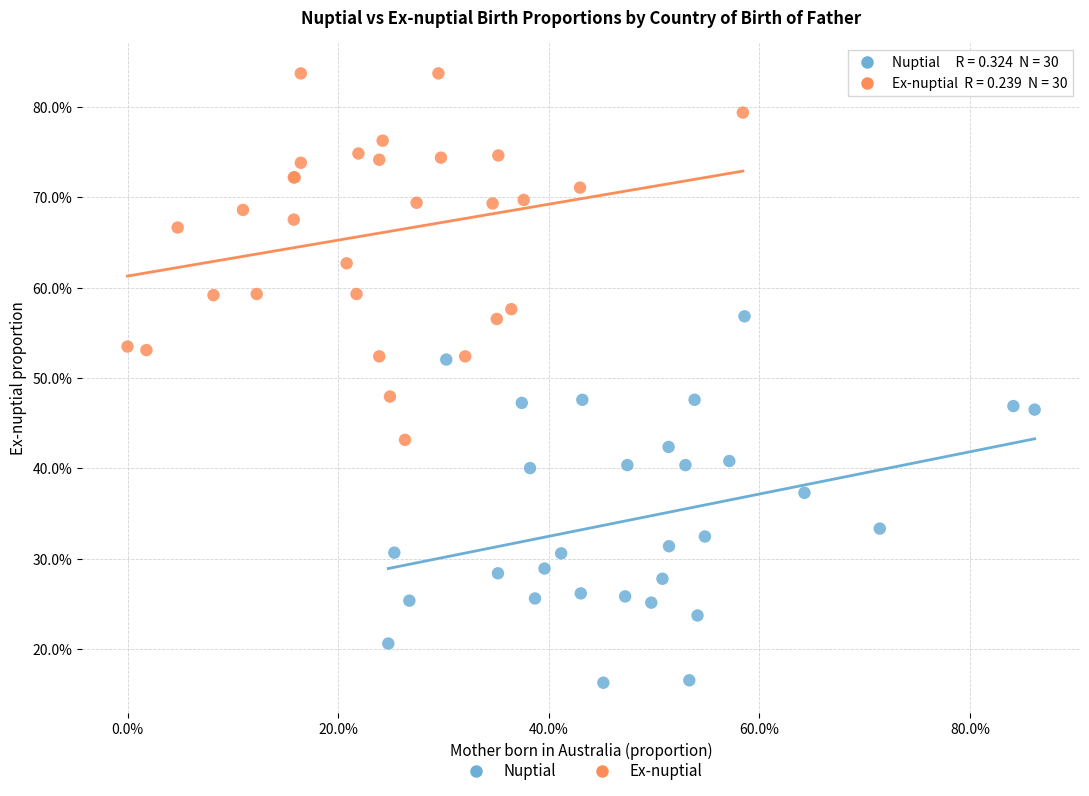

What are all the series names shown in the legend?

Nuptial, Ex-nuptial